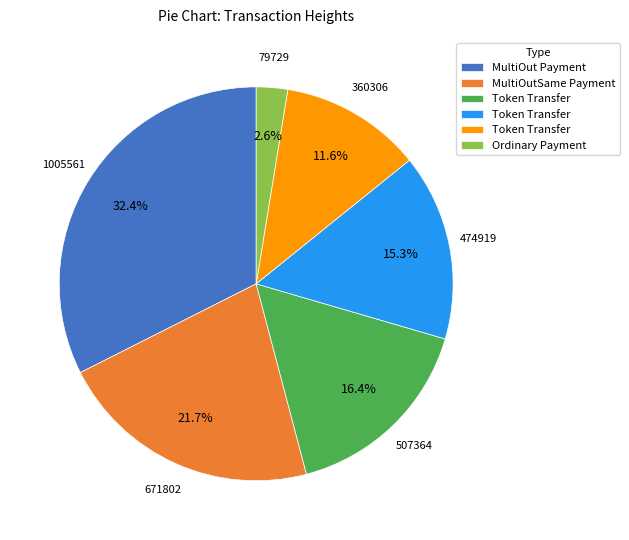

Which has a higher value, 360306 or 507364?

507364